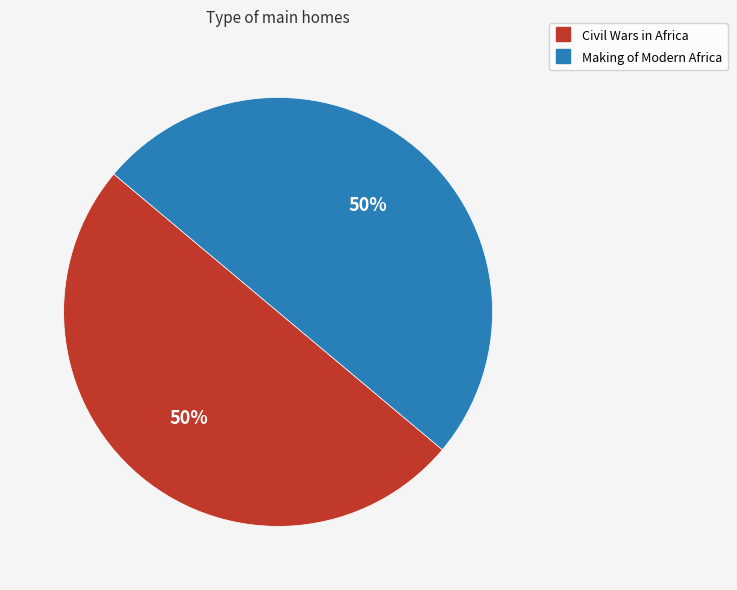

Combined, do Civil Wars in Africa and Making of Modern Africa account for over 50%?

Yes